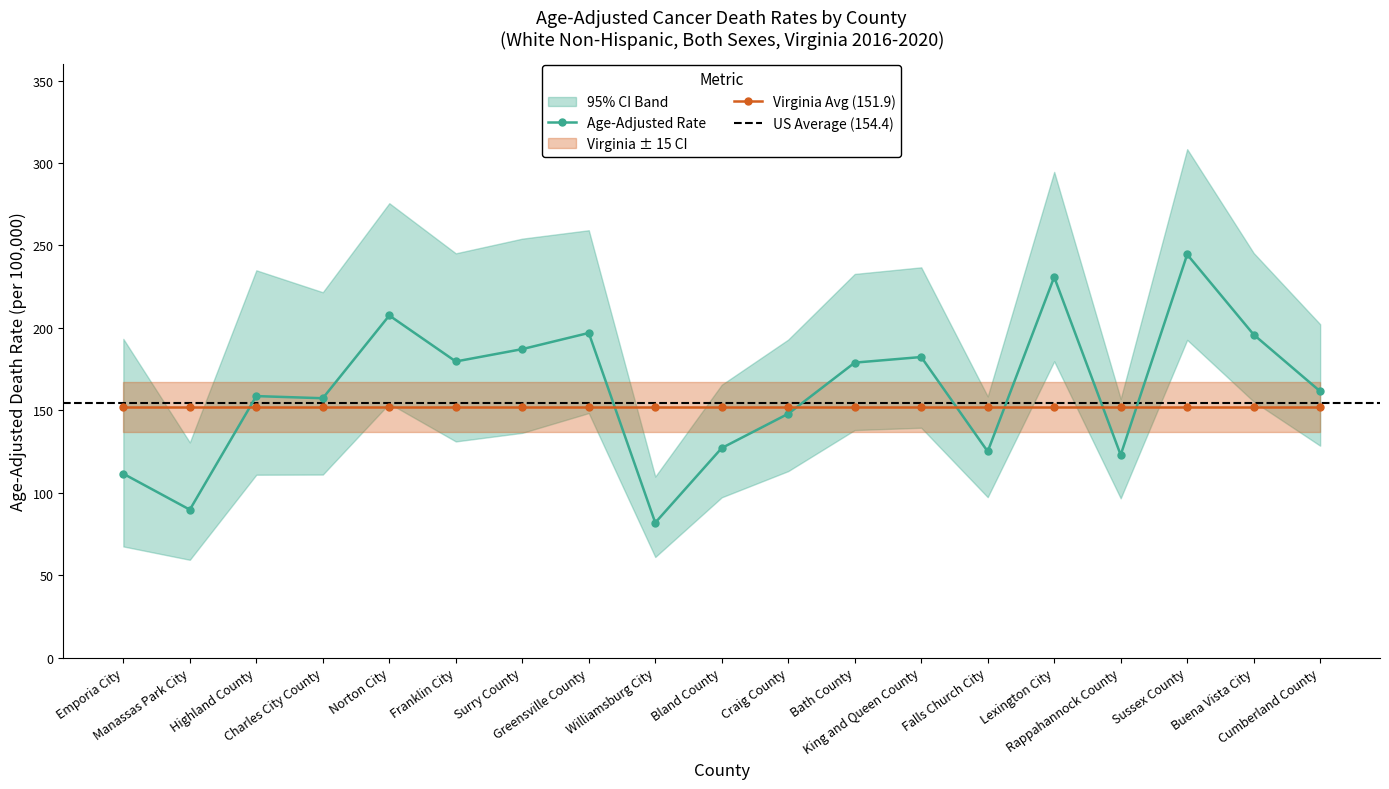

True or false: Upper CI and Age-Adjusted Rate intersect in this chart.

False